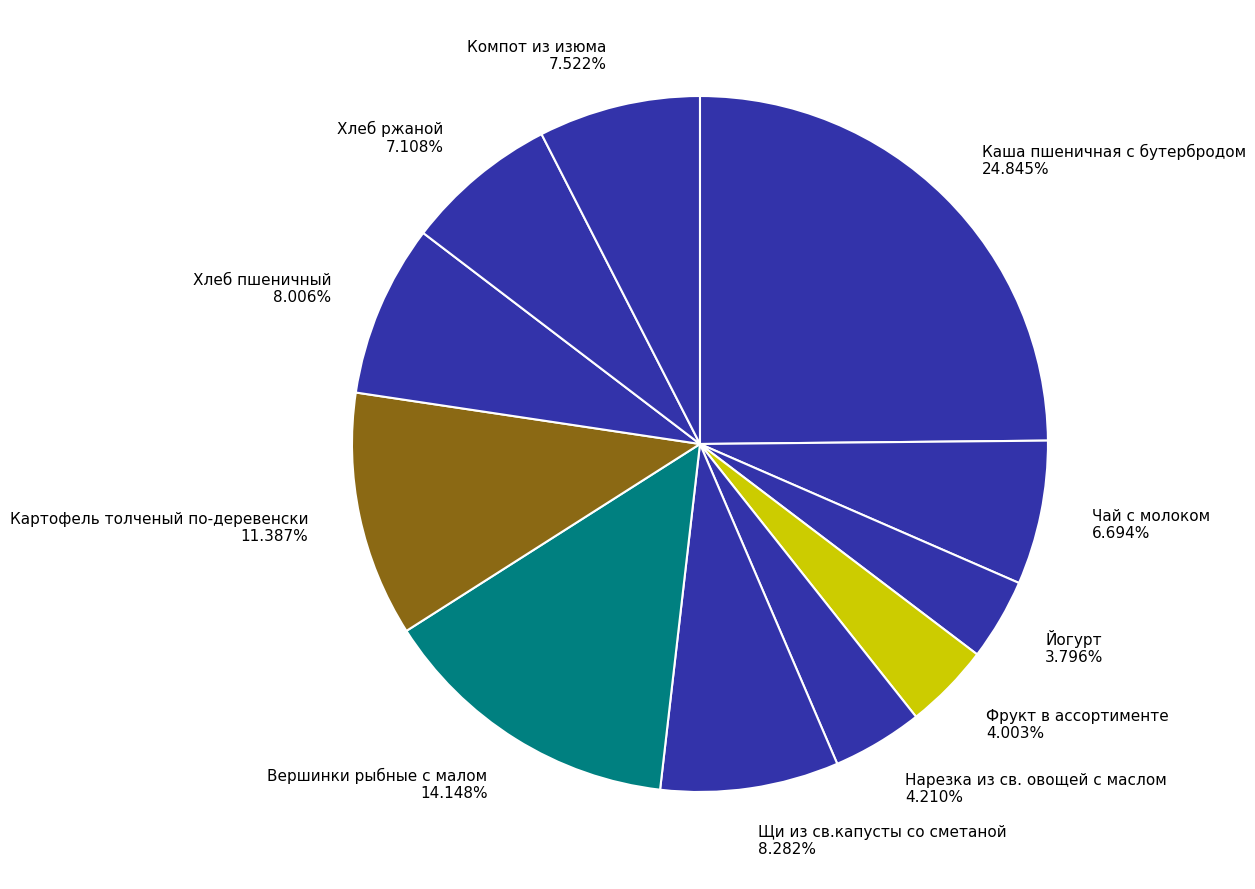

Does Нарезка из св. овощей с маслом account for over 50% of the chart?

No